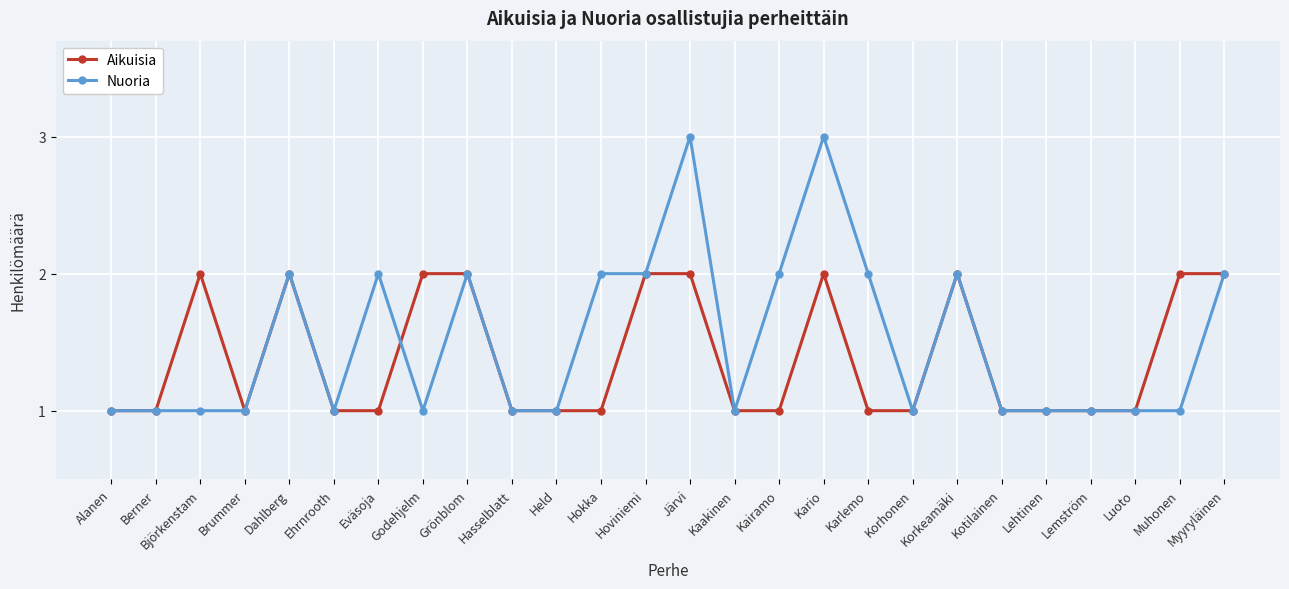

What position from the right is Kaakinen?

12